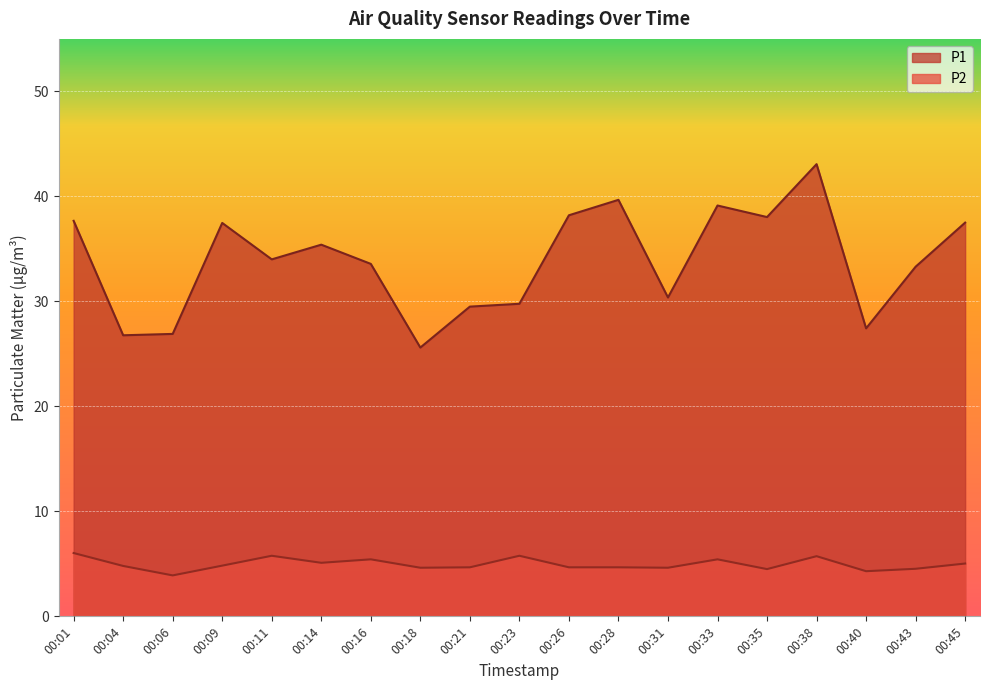

Which series changed the most between 00:23 and 00:45?

P1